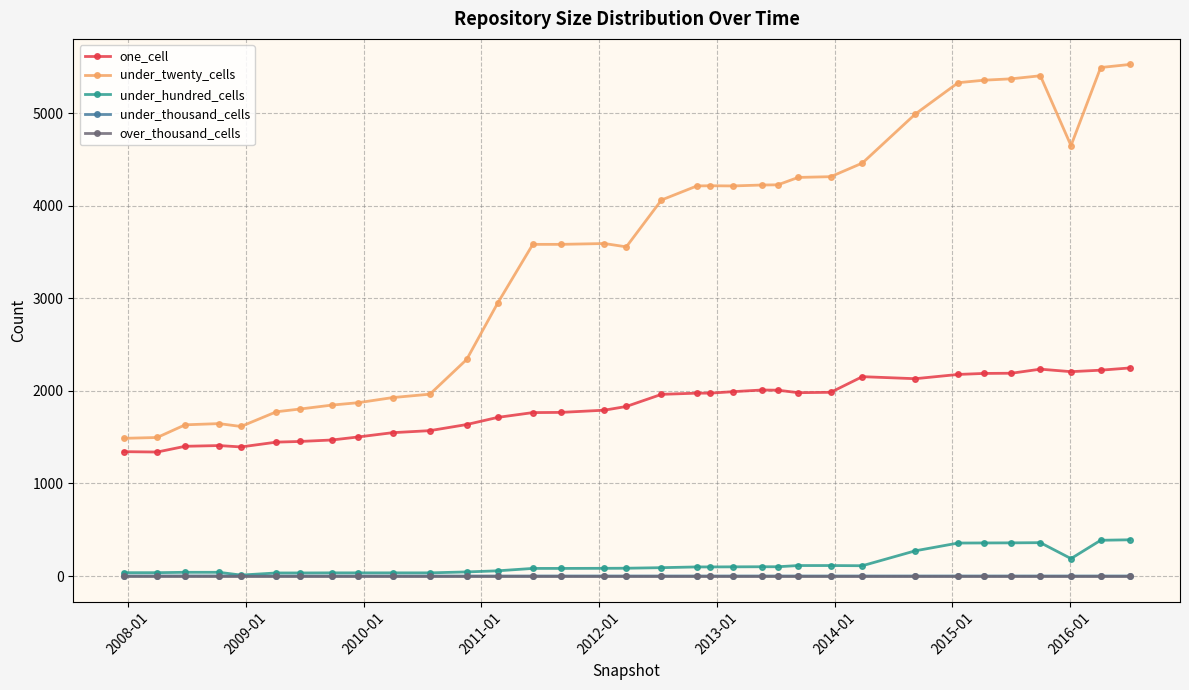

True or false: under_twenty_cells and over_thousand_cells cross at least once.

False